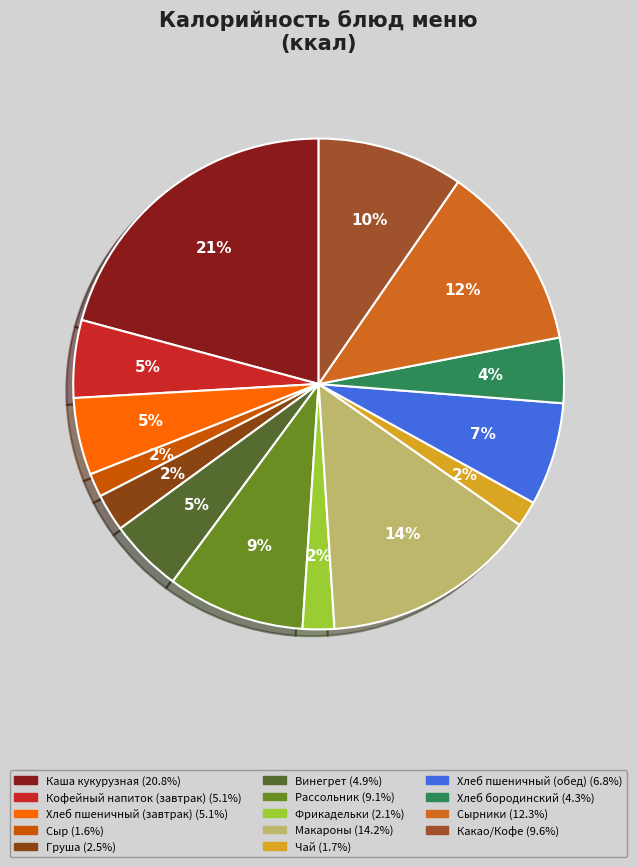

How many segments does this pie chart have?

14